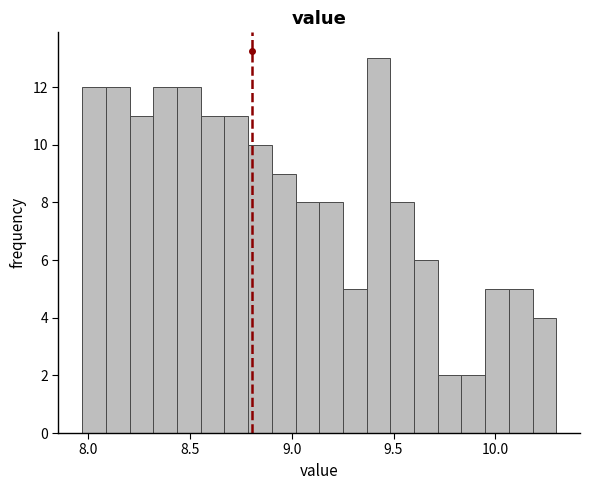

Read against the x-axis, roughly where is the centre of the tallest bar?

9.45